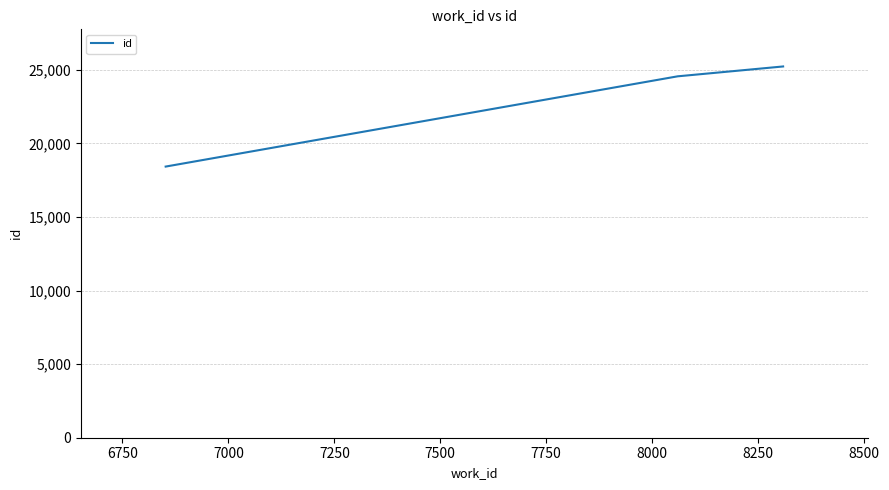

How many series are shown in this chart?

1